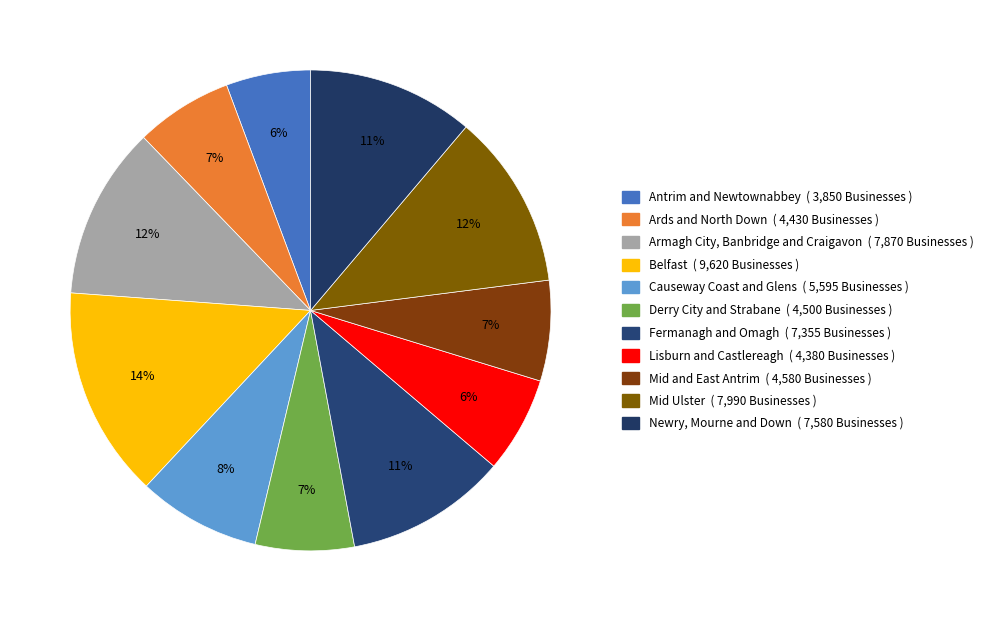

How many slices are in this pie chart?

11